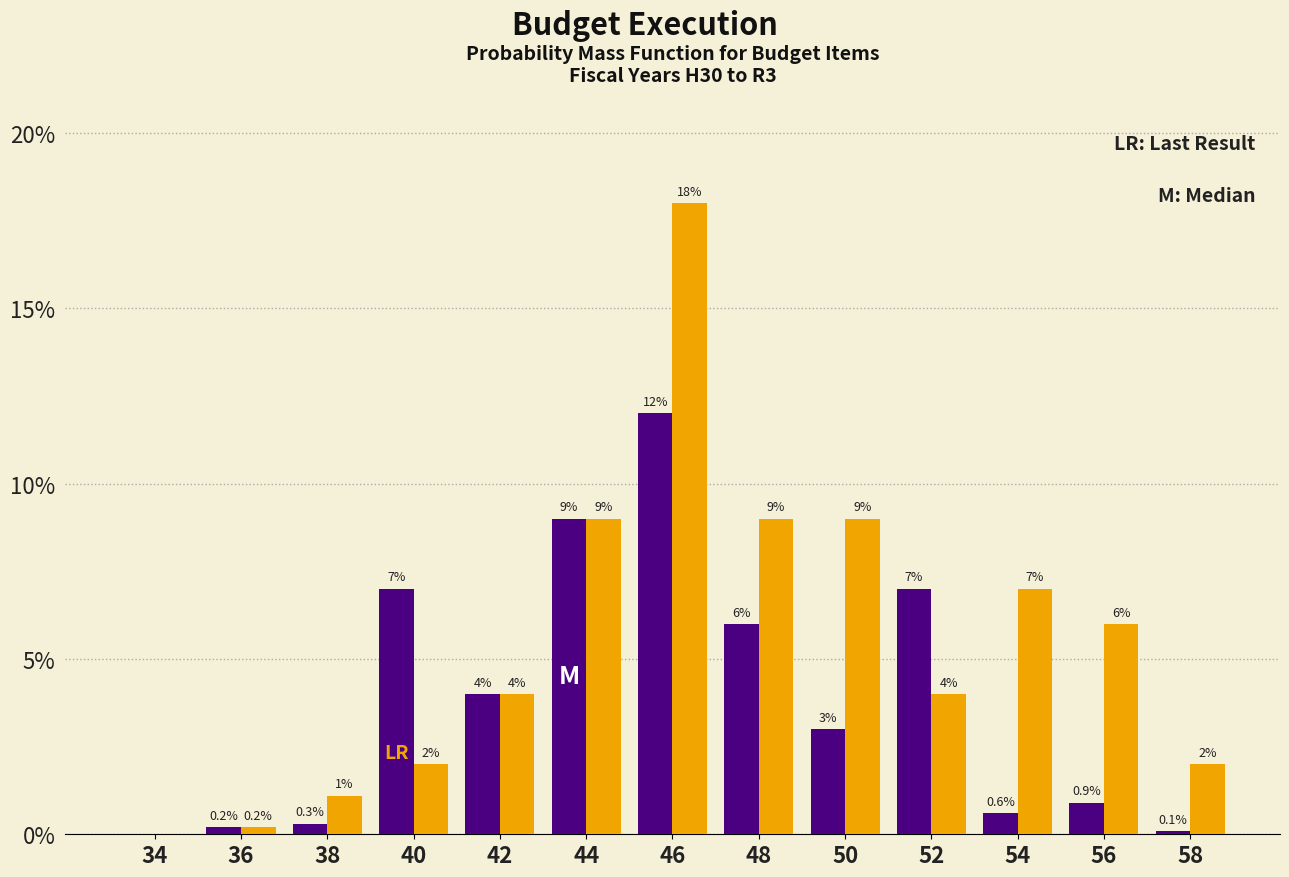

At which category is the sum across all series the highest?

46